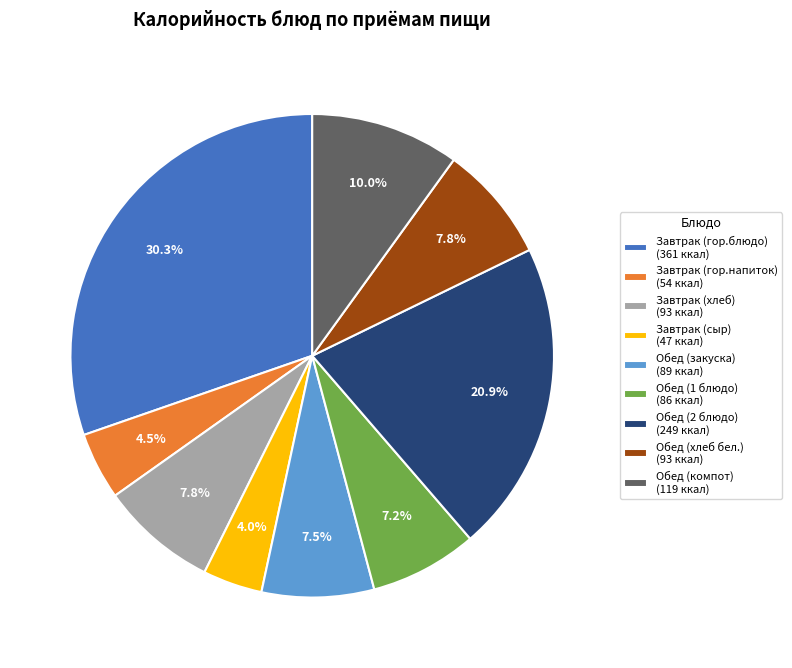

Is it true that Завтрак (хлеб) is 1% of the pie?

False